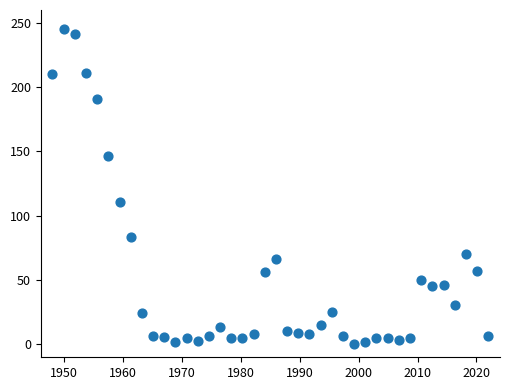

What Y value in the scatter plot is closest to 122?

110.9